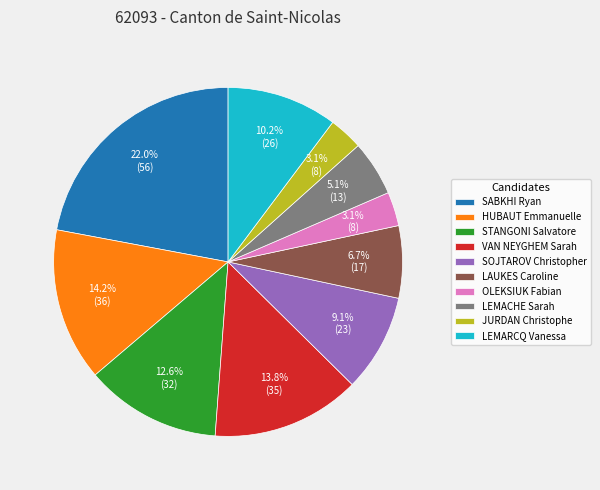

True or false: LAUKES Caroline accounts for 7% of the total.

True